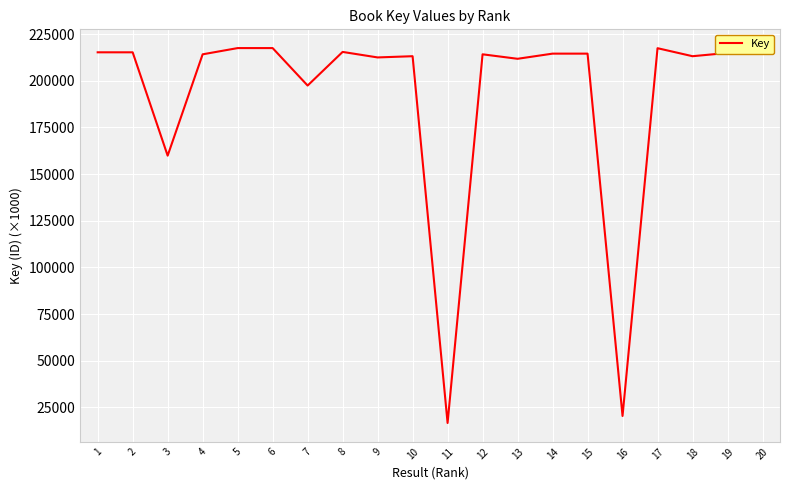

What is the approximate value at 17?

217397.3